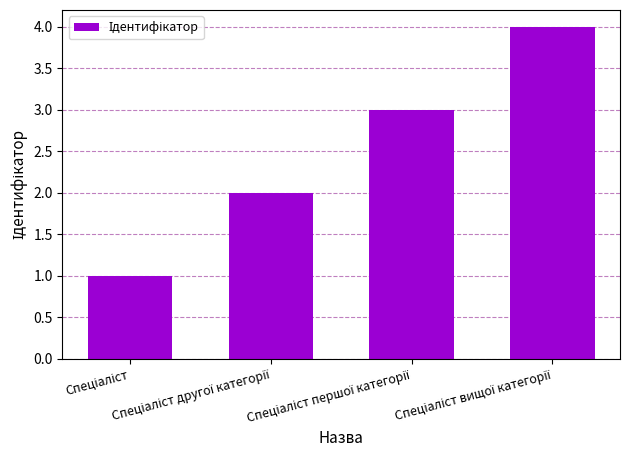

What is the greatest value displayed?

4